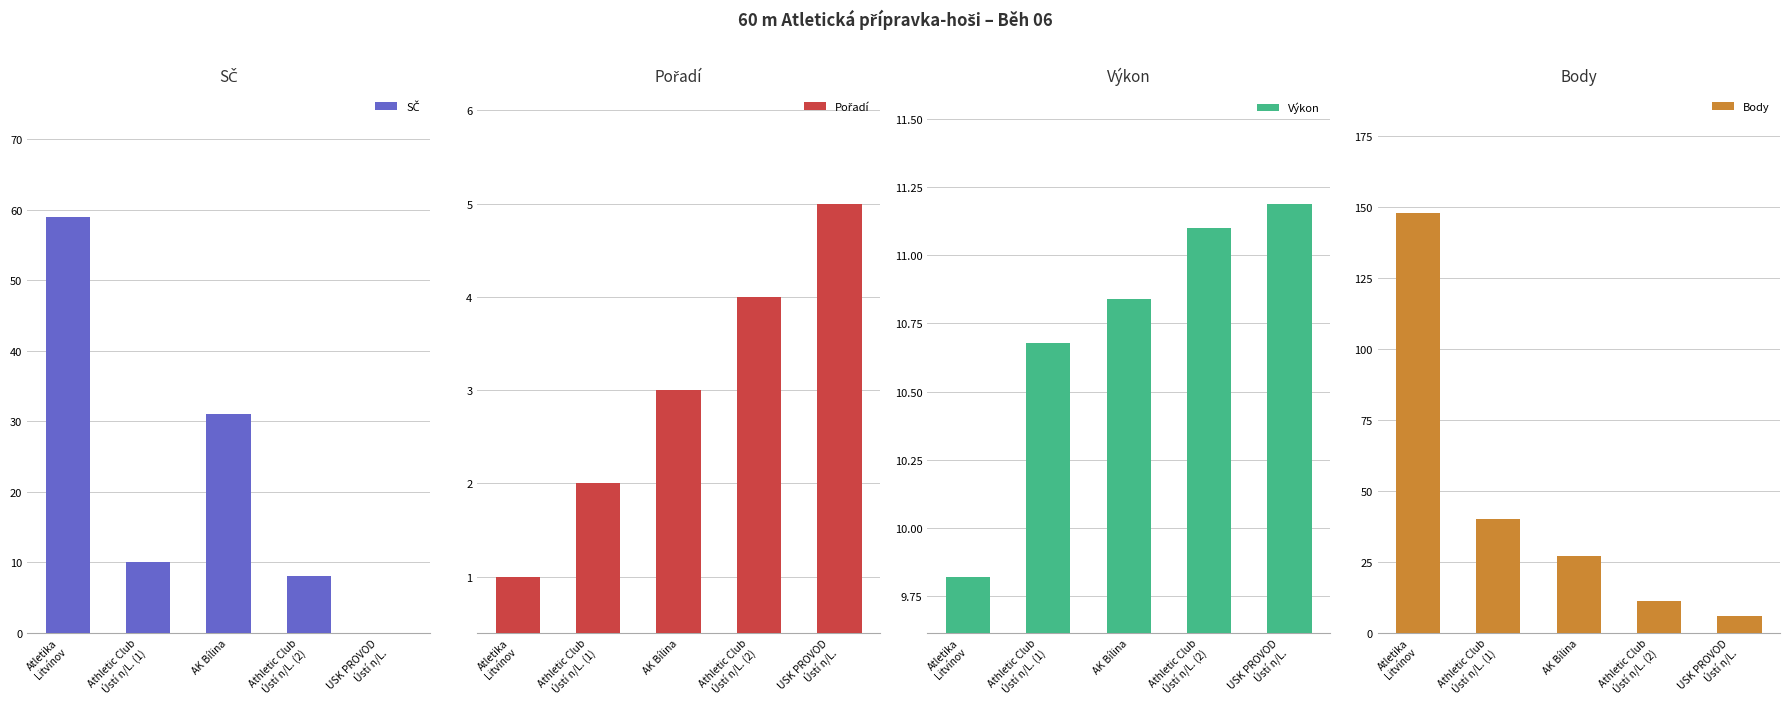

What is the average value of the SČ series?

21.6